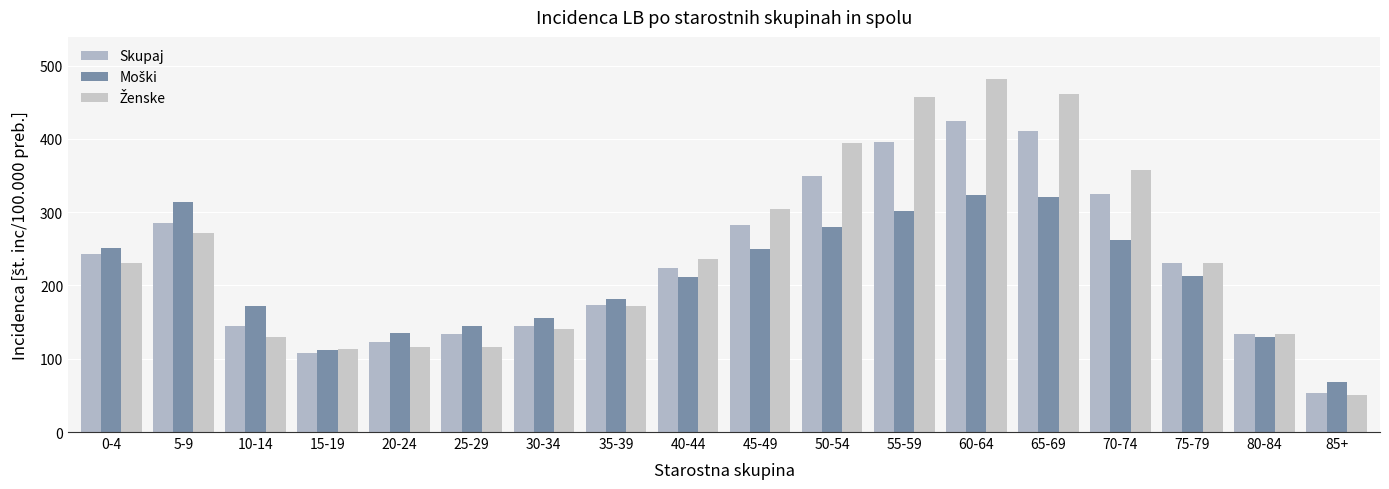

List the labels in order of Skupaj value, smallest first.

85+, 15-19, 20-24, 25-29, 80-84, 30-34, 10-14, 35-39, 40-44, 75-79, 0-4, 45-49, 5-9, 70-74, 50-54, 55-59, 65-69, 60-64